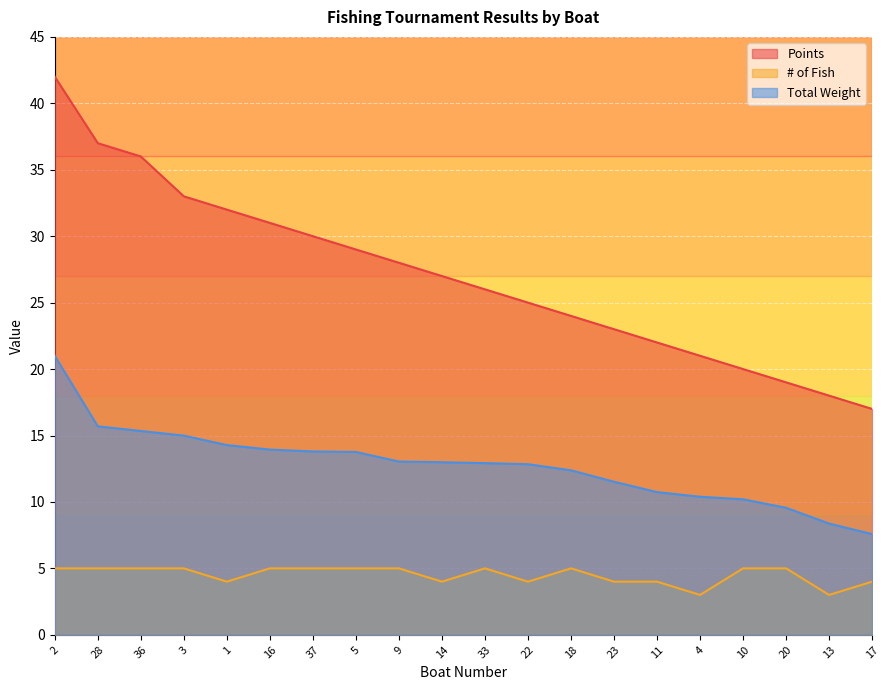

What are all the series names shown in the legend?

Points, # of Fish, Total Weight